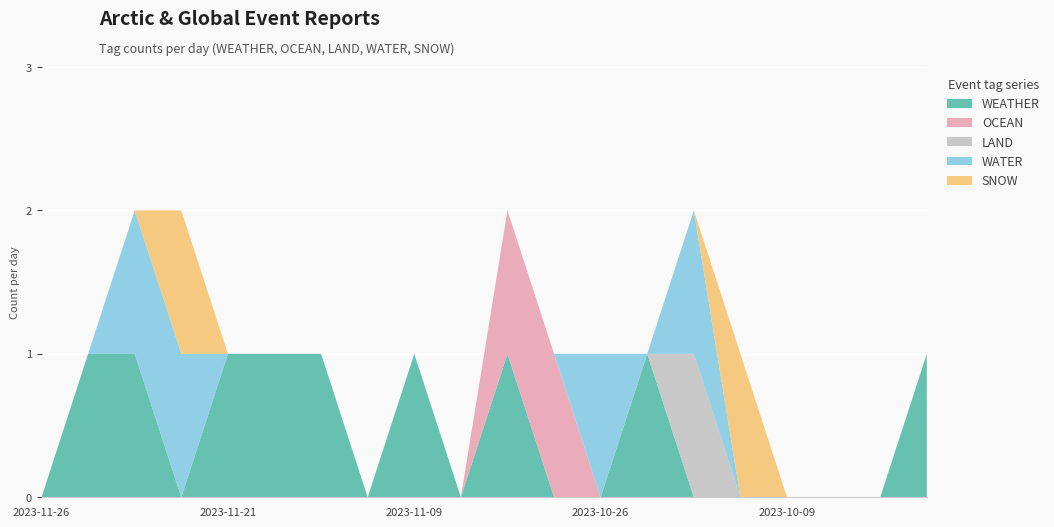

Reading left to right, transcribe all the data shown in this chart.

WEATHER: 2023-11-26=0	2023-11-25=1	2023-11-23=1	2023-11-22=0	2023-11-21=1	2023-11-15=1	2023-11-13=1	2023-11-10=0	2023-11-09=1	2023-11-07=0	2023-11-03=1	2023-10-31=0	2023-10-26=0	2023-10-23=1	2023-10-17=0	2023-10-11=0	2023-10-09=0	2023-10-07=0	2023-10-02=0	2023-09-29=1
OCEAN: 2023-11-26=0	2023-11-25=0	2023-11-23=0	2023-11-22=0	2023-11-21=0	2023-11-15=0	2023-11-13=0	2023-11-10=0	2023-11-09=0	2023-11-07=0	2023-11-03=1	2023-10-31=1	2023-10-26=0	2023-10-23=0	2023-10-17=0	2023-10-11=0	2023-10-09=0	2023-10-07=0	2023-10-02=0	2023-09-29=0
LAND: 2023-11-26=0	2023-11-25=0	2023-11-23=0	2023-11-22=0	2023-11-21=0	2023-11-15=0	2023-11-13=0	2023-11-10=0	2023-11-09=0	2023-11-07=0	2023-11-03=0	2023-10-31=0	2023-10-26=0	2023-10-23=0	2023-10-17=1	2023-10-11=0	2023-10-09=0	2023-10-07=0	2023-10-02=0	2023-09-29=0
WATER: 2023-11-26=0	2023-11-25=0	2023-11-23=1	2023-11-22=1	2023-11-21=0	2023-11-15=0	2023-11-13=0	2023-11-10=0	2023-11-09=0	2023-11-07=0	2023-11-03=0	2023-10-31=0	2023-10-26=1	2023-10-23=0	2023-10-17=1	2023-10-11=0	2023-10-09=0	2023-10-07=0	2023-10-02=0	2023-09-29=0
SNOW: 2023-11-26=0	2023-11-25=0	2023-11-23=0	2023-11-22=1	2023-11-21=0	2023-11-15=0	2023-11-13=0	2023-11-10=0	2023-11-09=0	2023-11-07=0	2023-11-03=0	2023-10-31=0	2023-10-26=0	2023-10-23=0	2023-10-17=0	2023-10-11=1	2023-10-09=0	2023-10-07=0	2023-10-02=0	2023-09-29=0